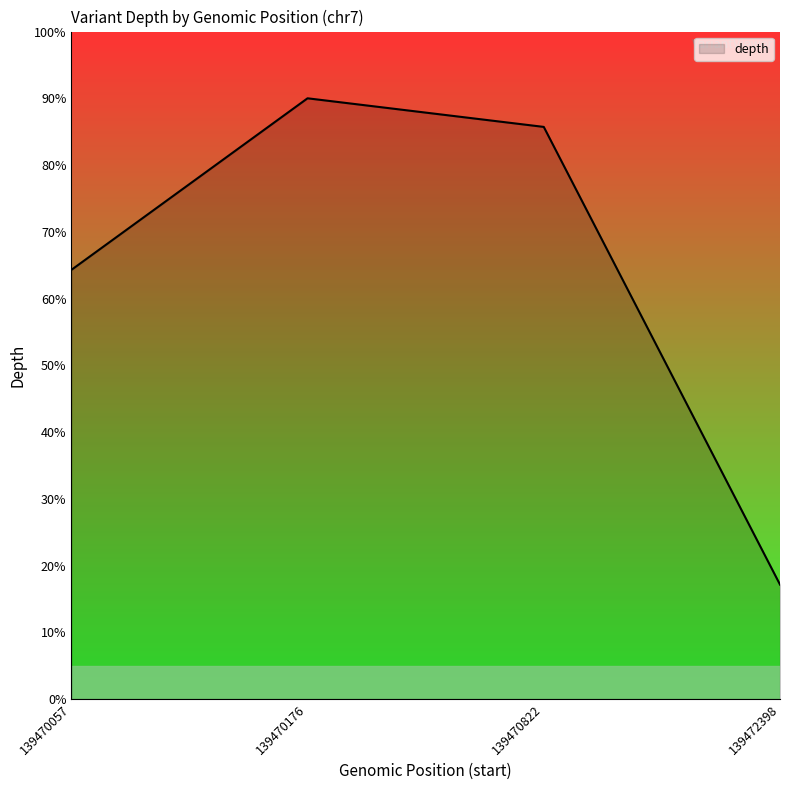

How many lines are shown in the chart?

1